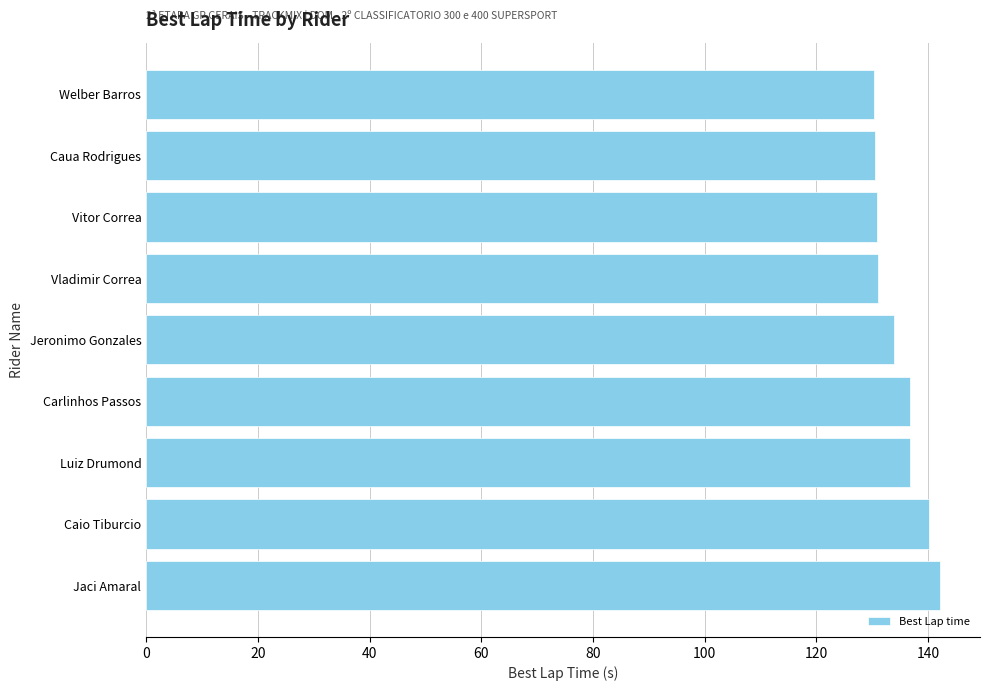

What is the greatest value displayed?

142.2